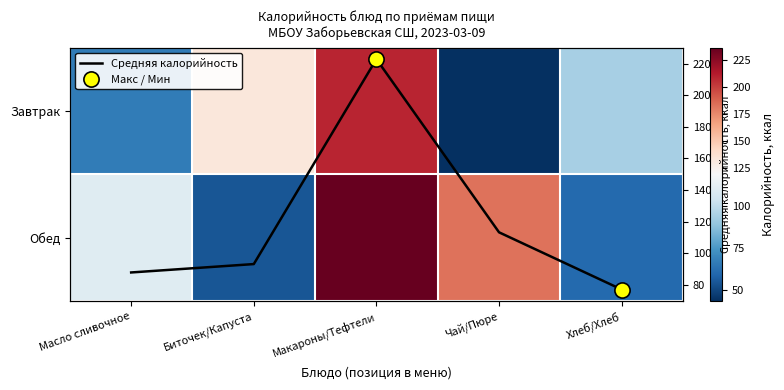

Which series changed the most between Макароны/Тефтели and Чай/Пюре?

Завтрак